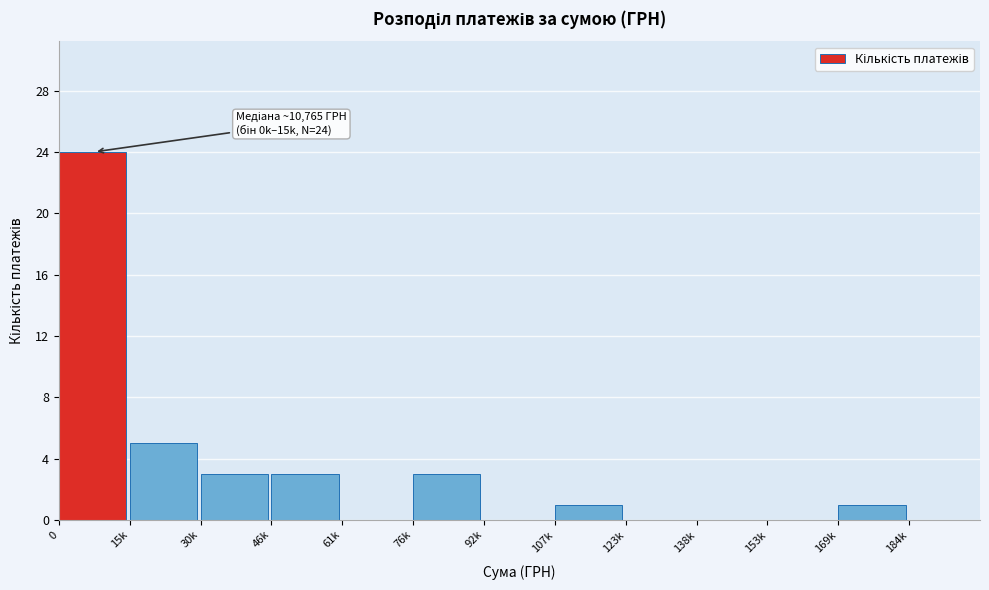

Reading left to right, list all the values displayed in this chart.

0=24	15k=5	30k=3	46k=3	61k=0	76k=3	92k=0	107k=1	123k=0	138k=0	153k=0	169k=1	184k=0